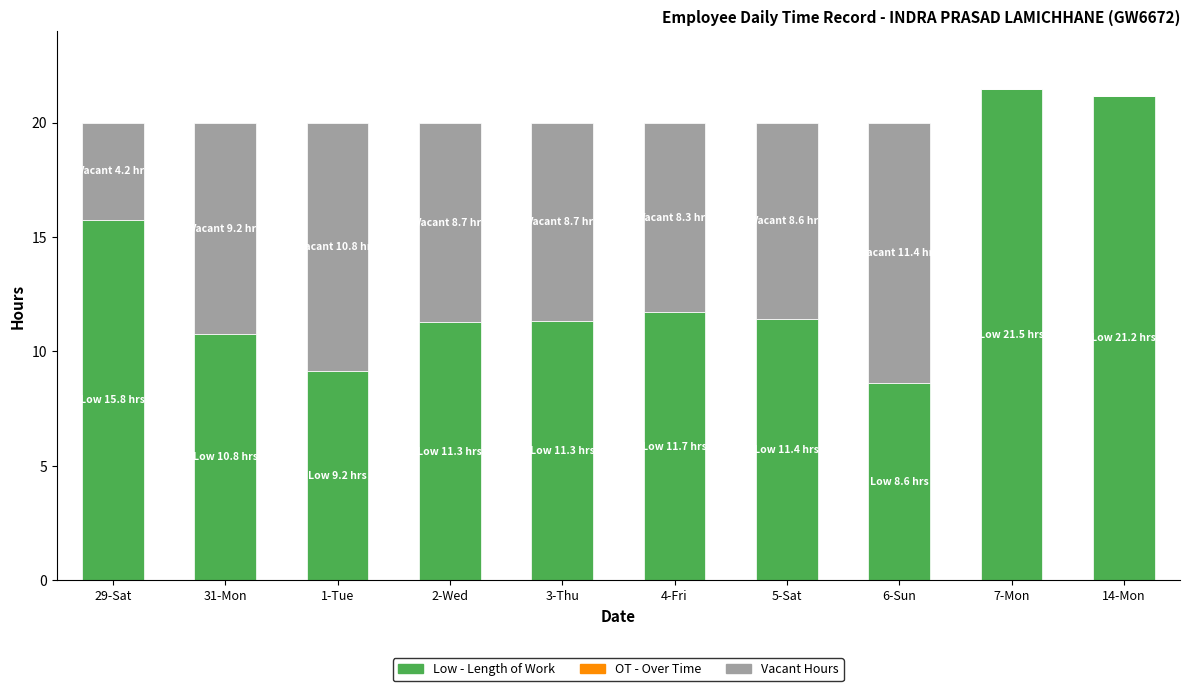

What is the total value across all series at 31-Mon?

20.0